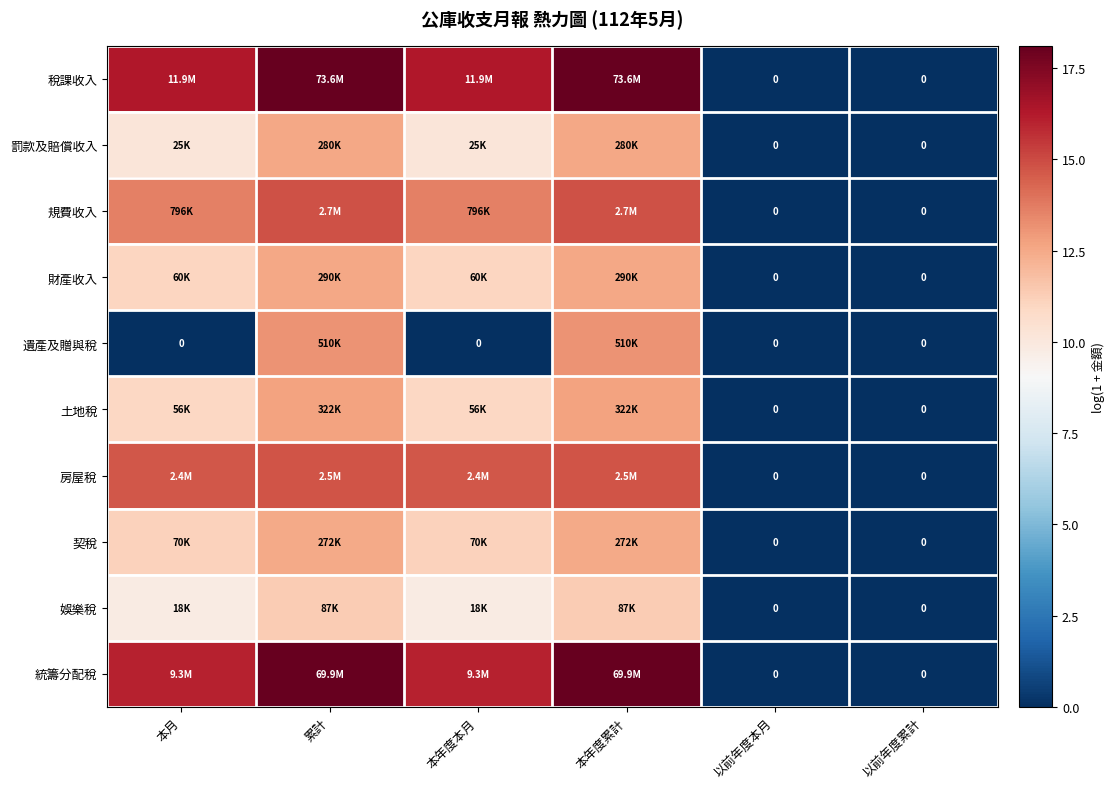

At which label is 土地稅 closest to 6?

本月